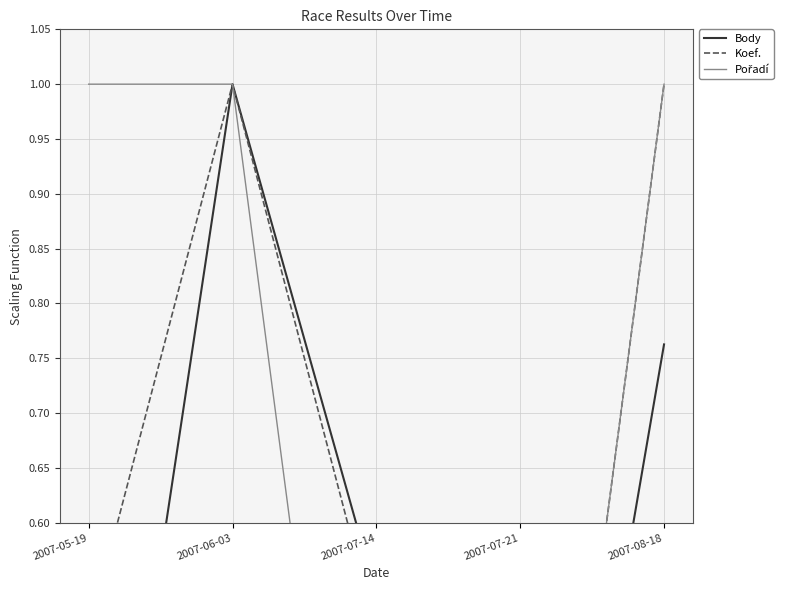

What value does the Body series have at 2007-06-03?

1.0